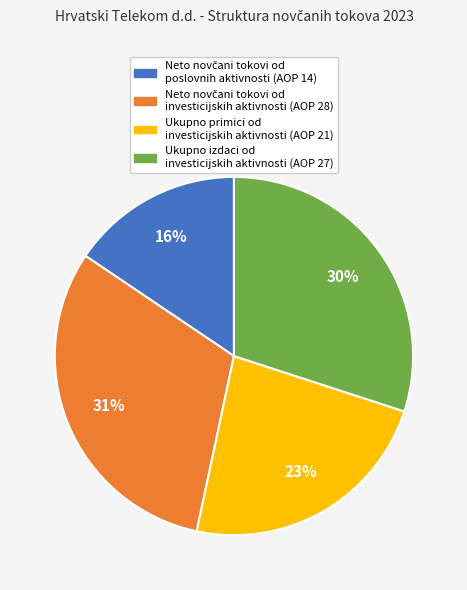

To the nearest percent, what is the average slice percentage?

25%